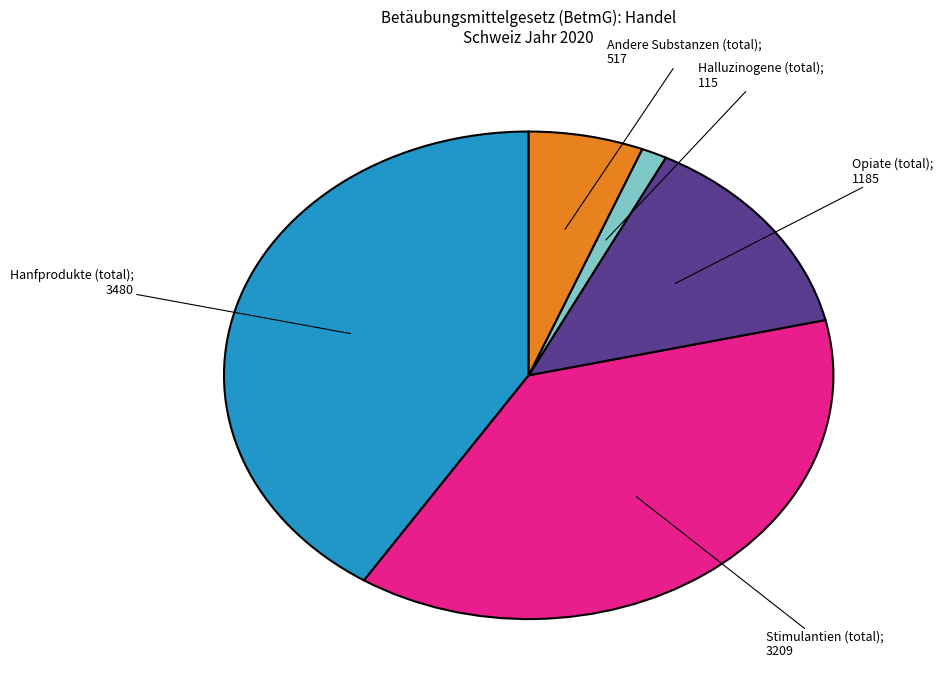

Does any single category account for the majority?

No